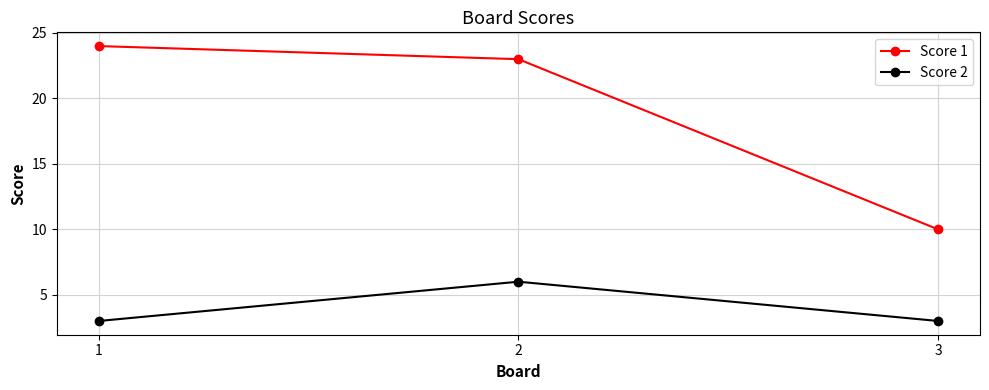

How many data points in Score 1 are less than 23?

1